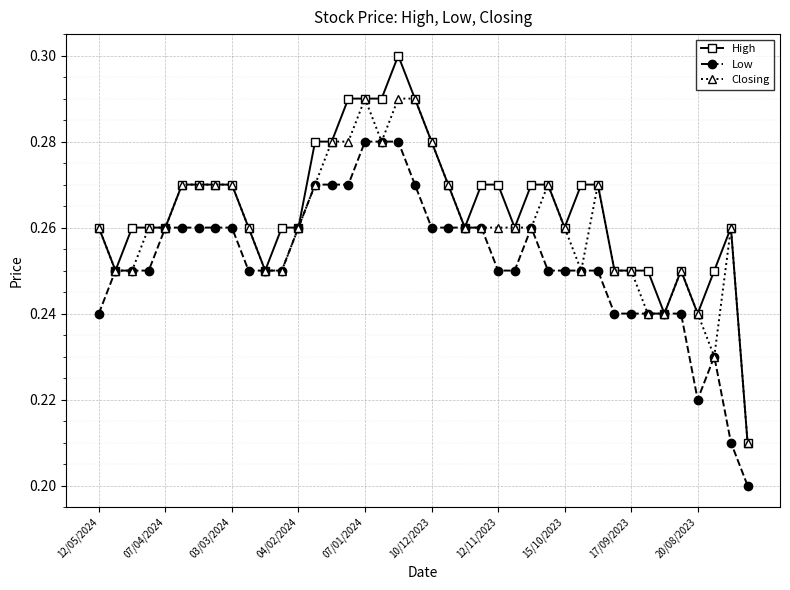

List the series in order of their overall mean, highest first.

High, Closing, Low